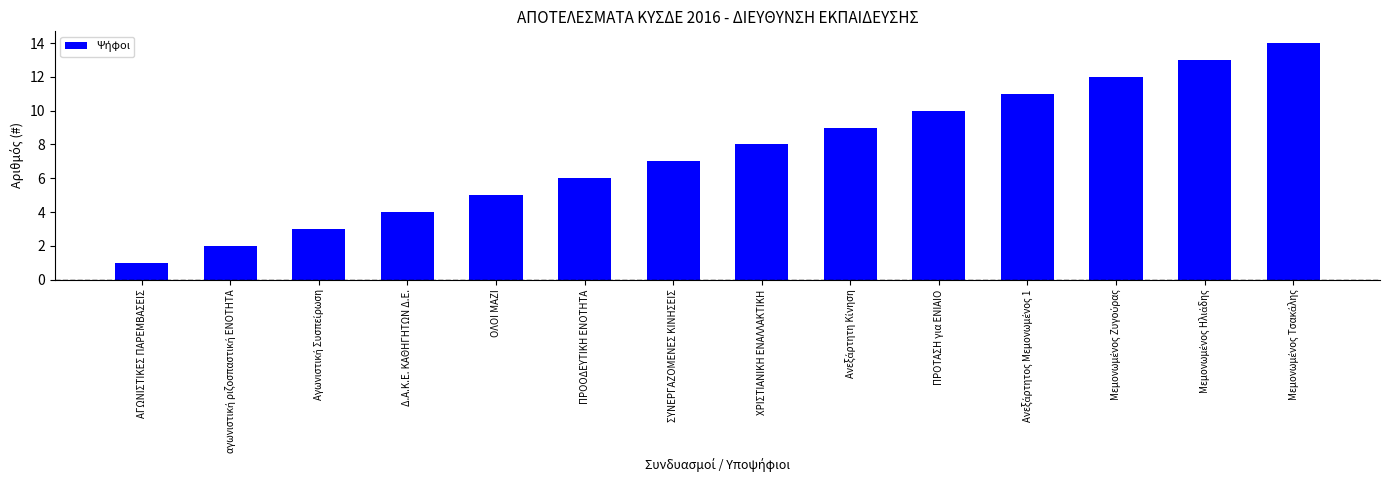

What position from the right is Δ.Α.Κ.Ε. ΚΑΘΗΓΗΤΩΝ Δ.Ε.?

11